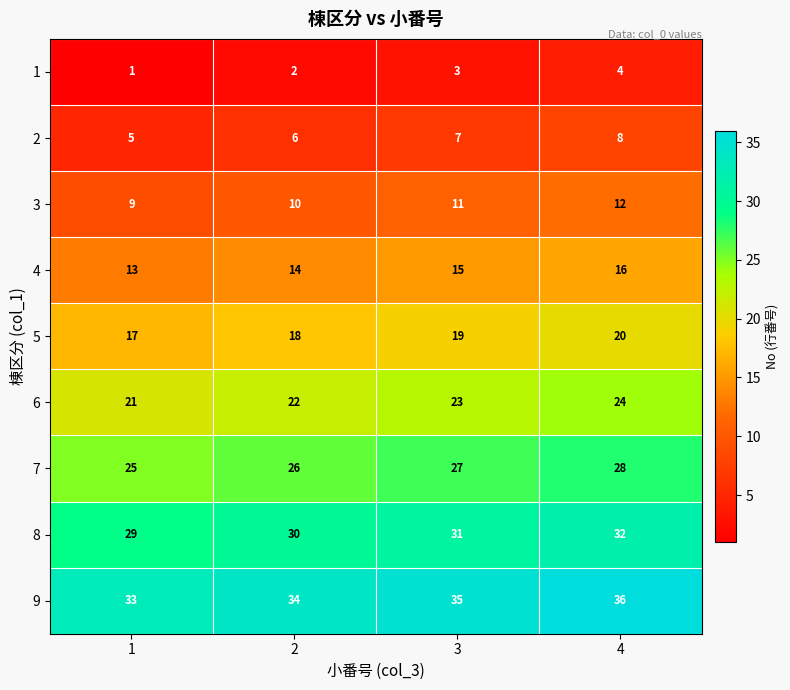

What is the total value across all series at 4?

180